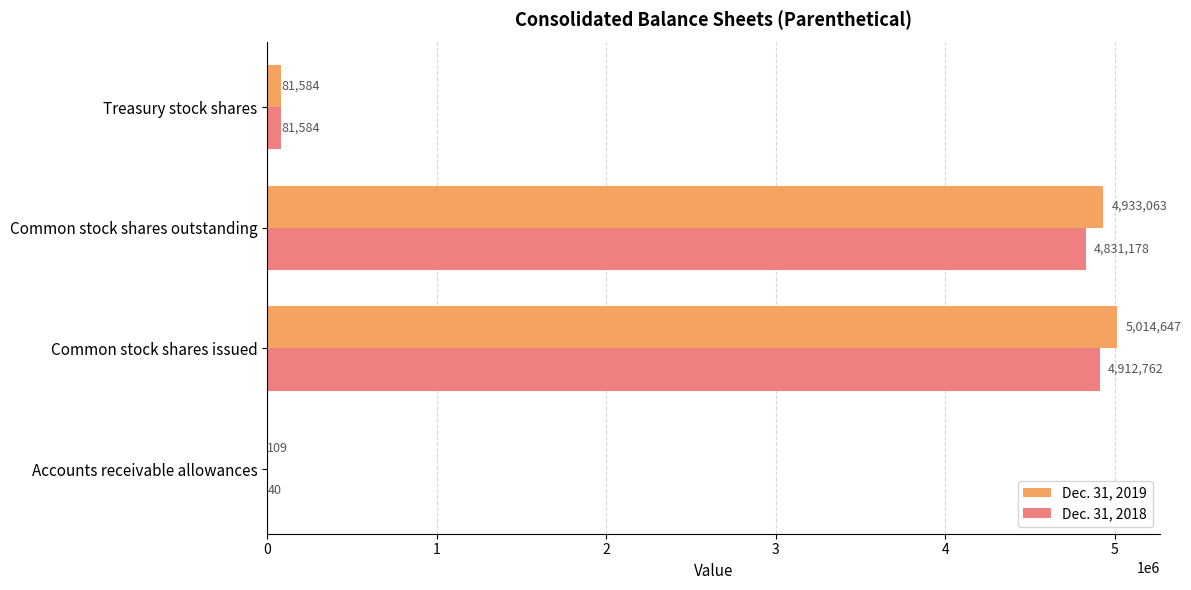

Which series has the largest total across all categories?

Dec. 31, 2019